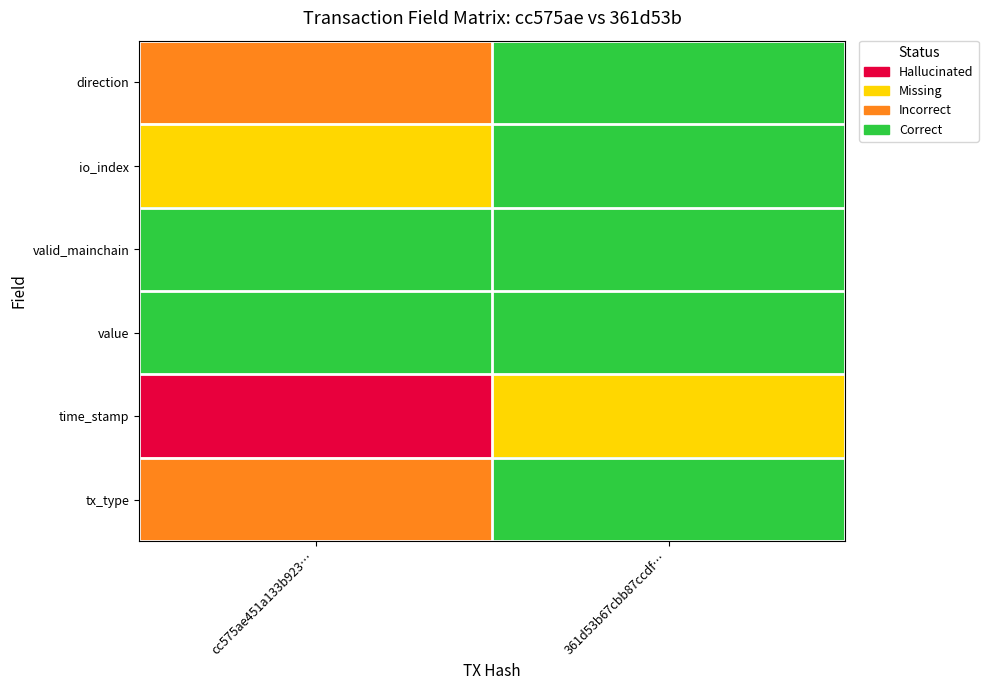

True or false: cc575ae451a133b923af09758f0cd878c866a18 has a value of 1 at 2.

False